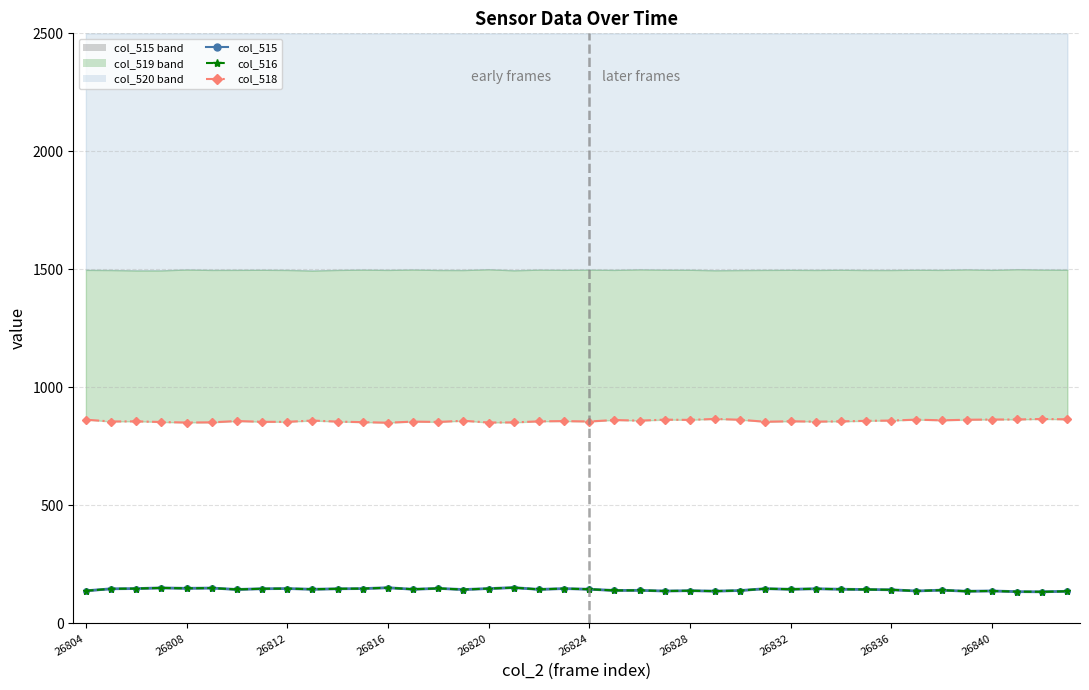

At which label is col_518 closest to 858?

26828